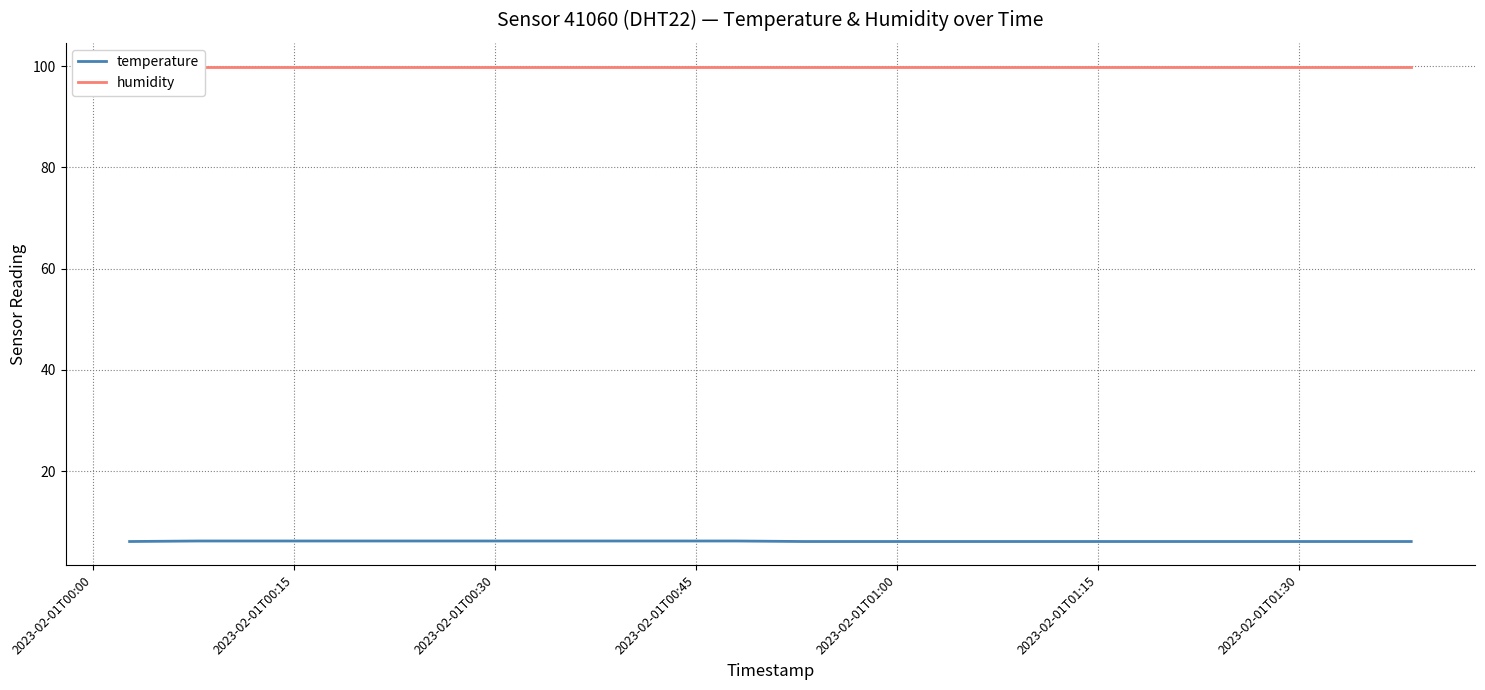

What is the maximum value for temperature?

6.2